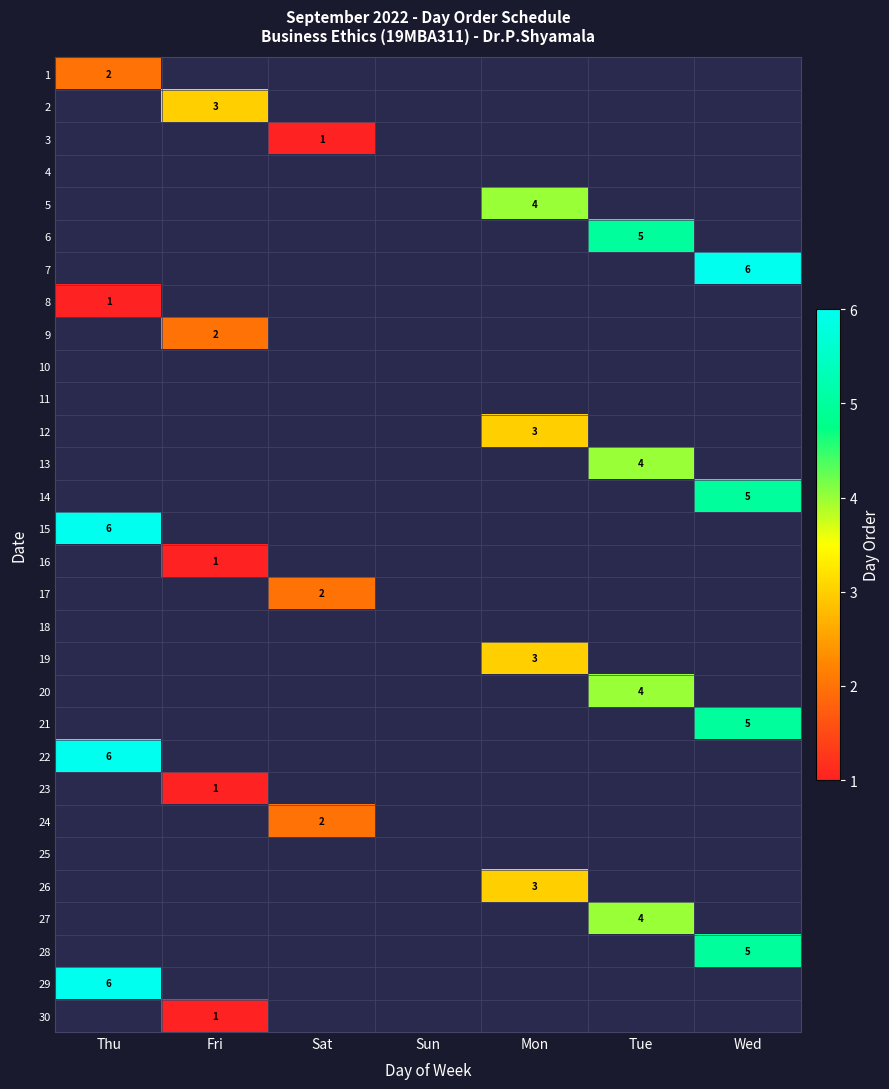

Is it true that 5 equals 7 at Mon?

False